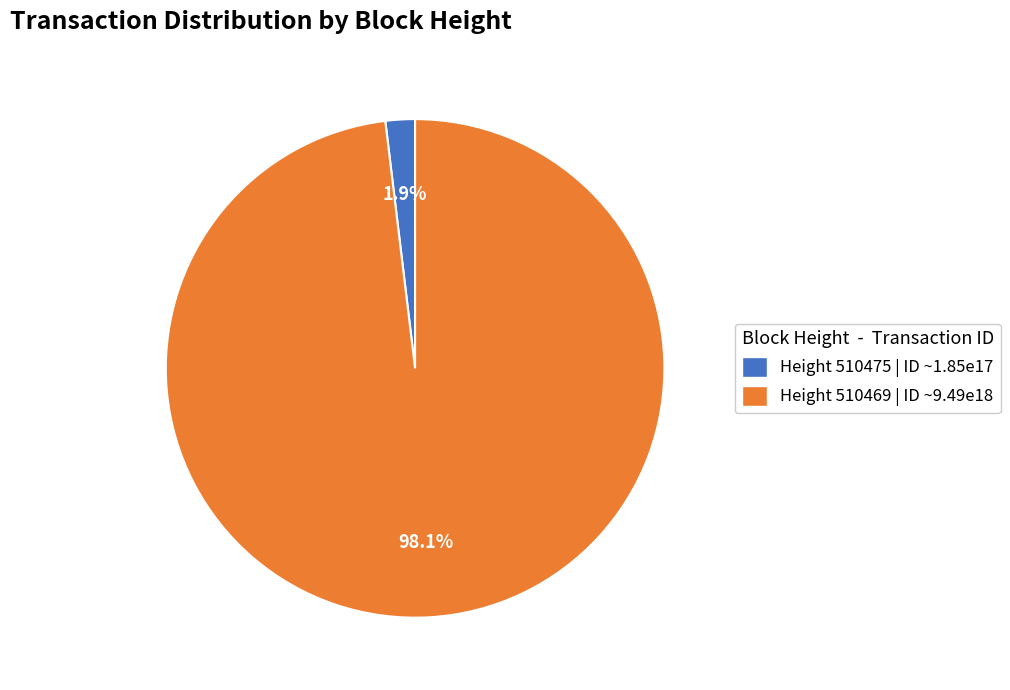

Which category has the biggest portion of the pie?

Height 510469 | ID ~9.49e18